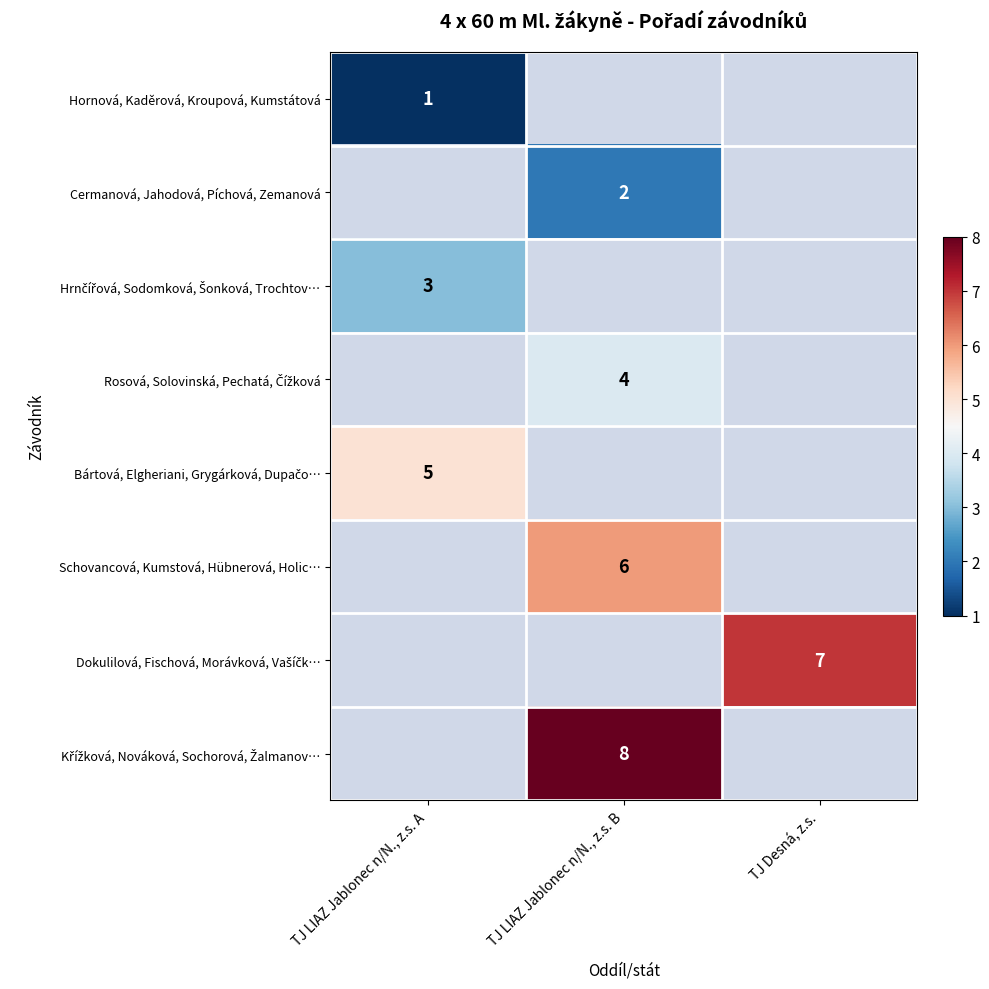

The value of Hornová, Kaděrová, Kroupová, Kumstátová at TJ LIAZ Jablonec n/N., z.s. A is 1. True or false?

True